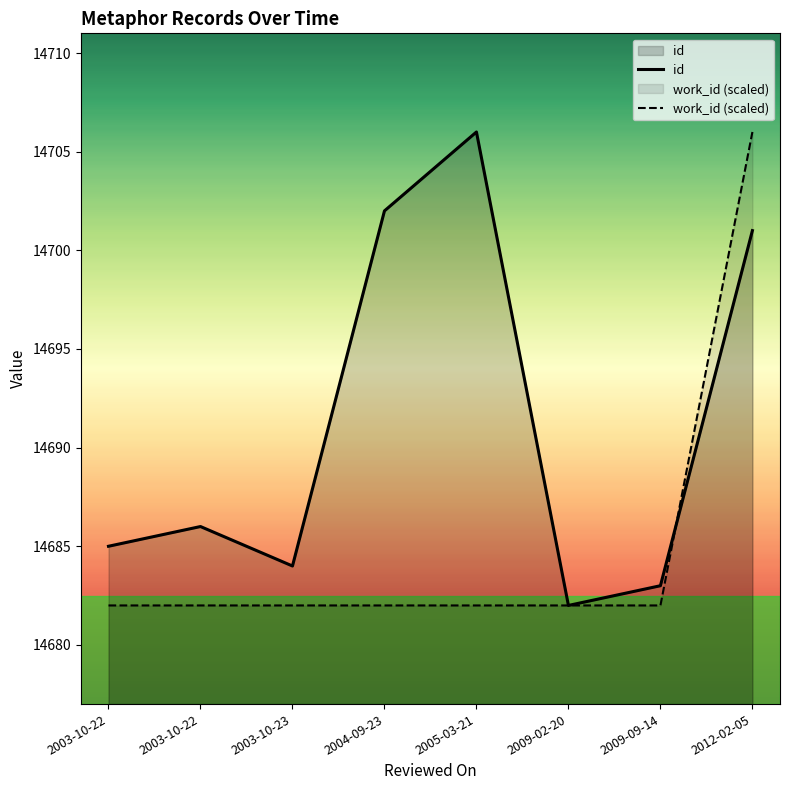

At how many categories does at least one series exceed 14690?

3